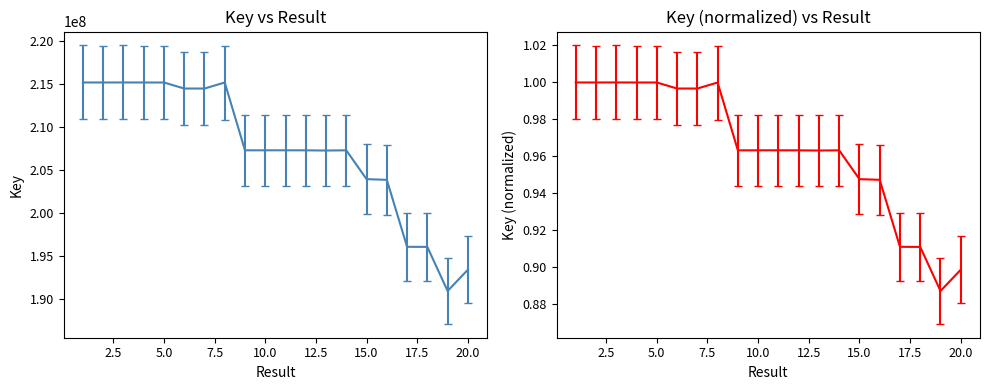

What is the value of the 2nd point from the left?

215187733